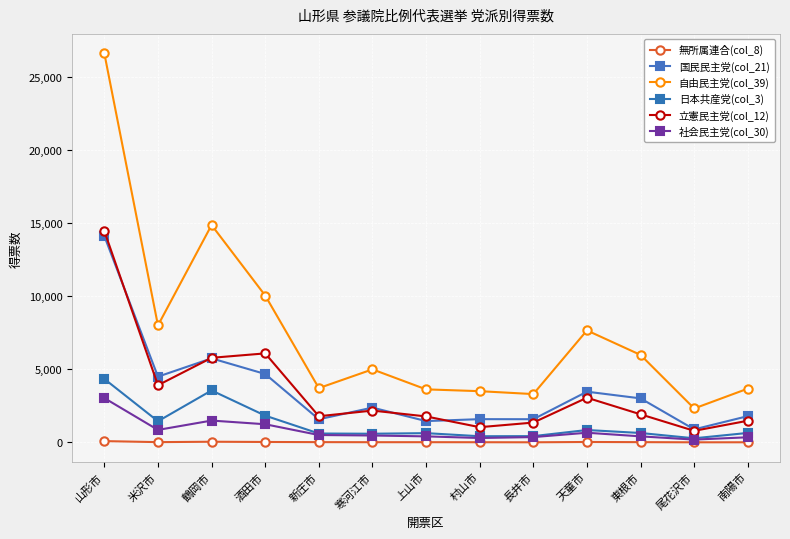

Is it true that 立憲民主党(col_12) equals 919.2 at 南陽市?

False